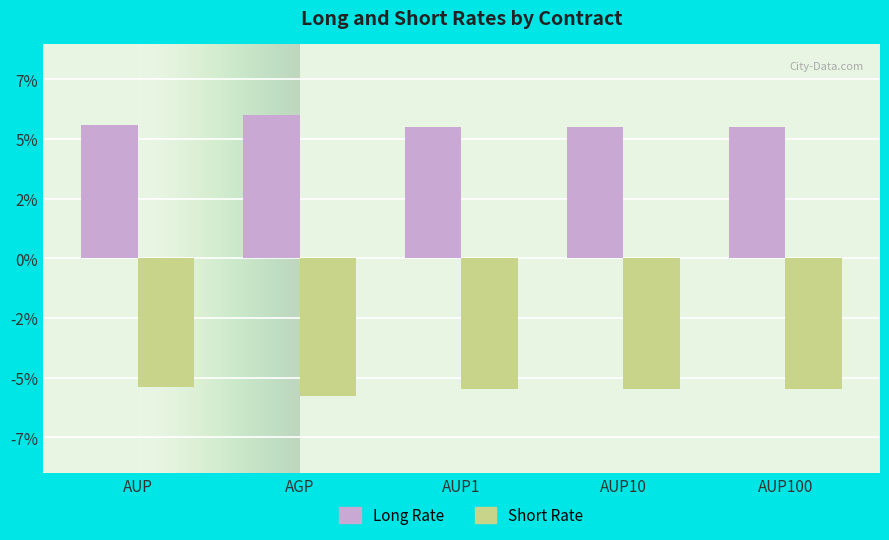

Does the chart contain stacked bars?

No